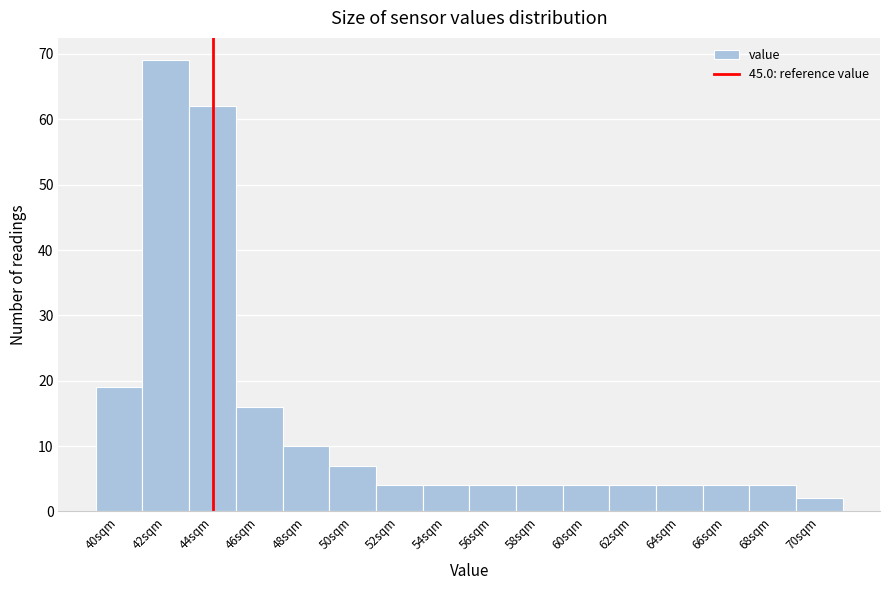

Reading left to right, transcribe all the data shown in this chart.

19	69	62	16	10	7	4	4	4	4	4	4	4	4	4	2